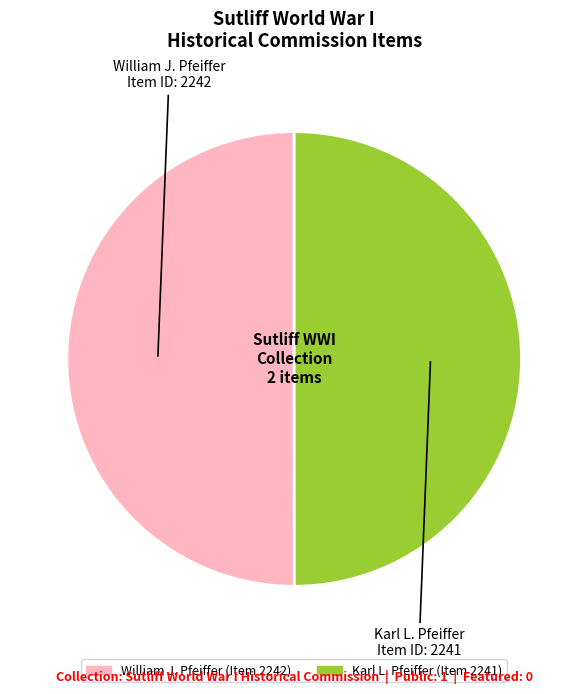

Count the number of slices in the pie.

2